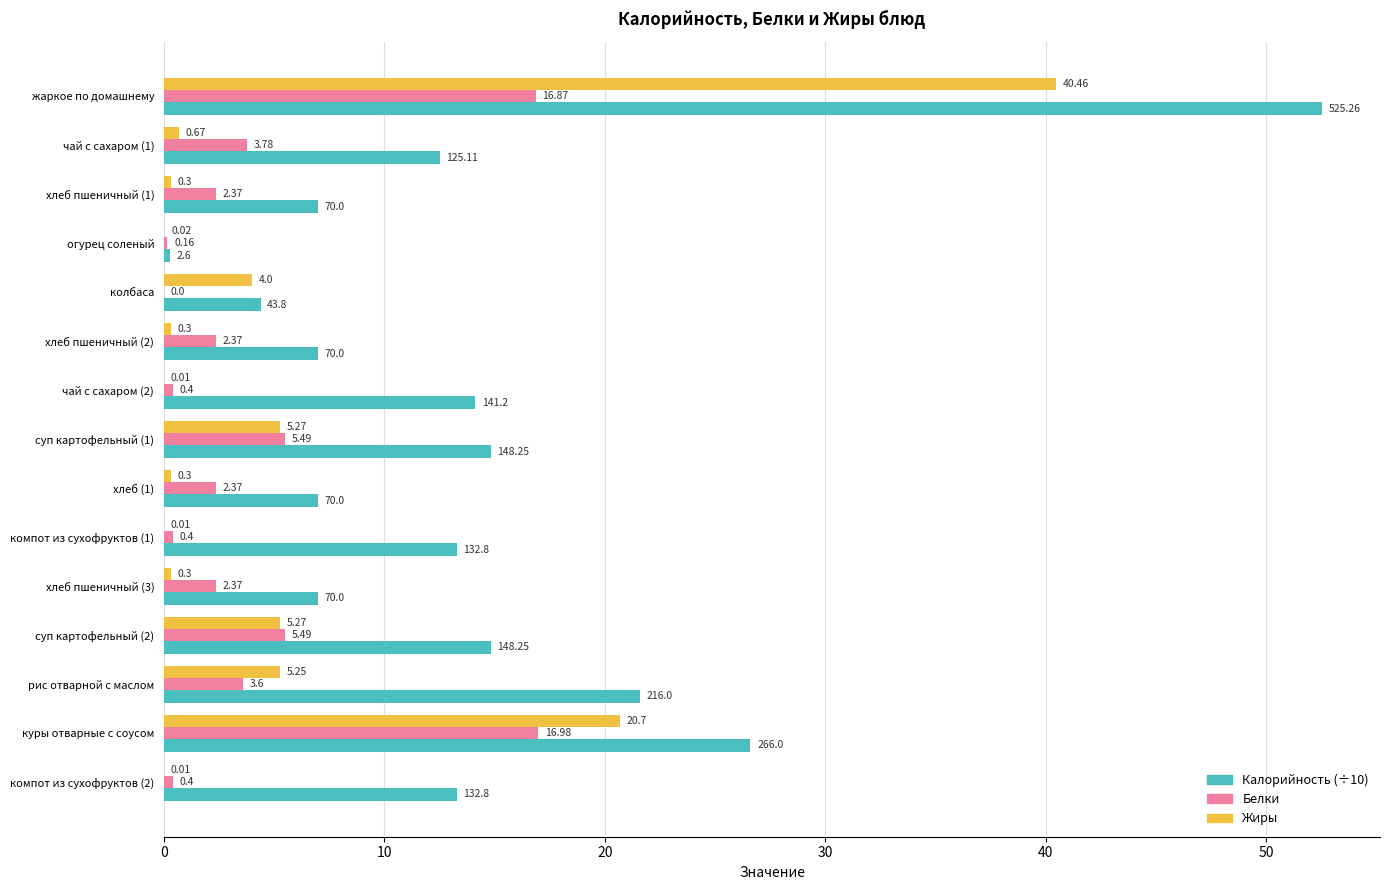

Which series changed the most between чай с сахаром (2) and суп картофельный (2)?

Жиры